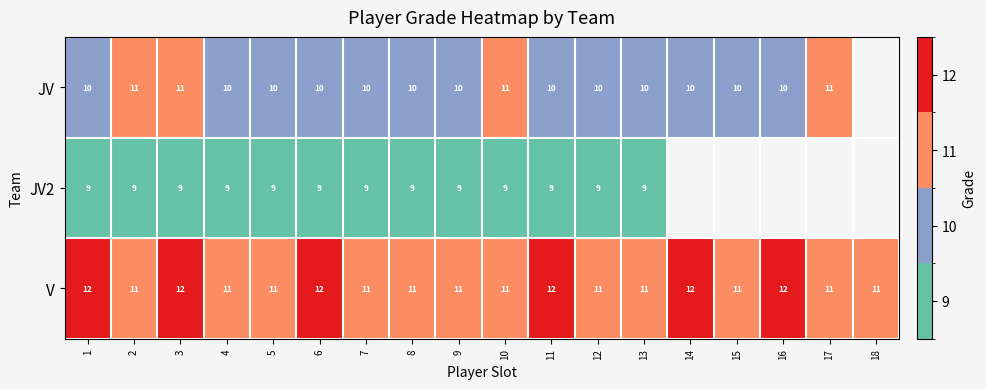

Is the value of JV2 at 8 greater than the value of V at 2?

No